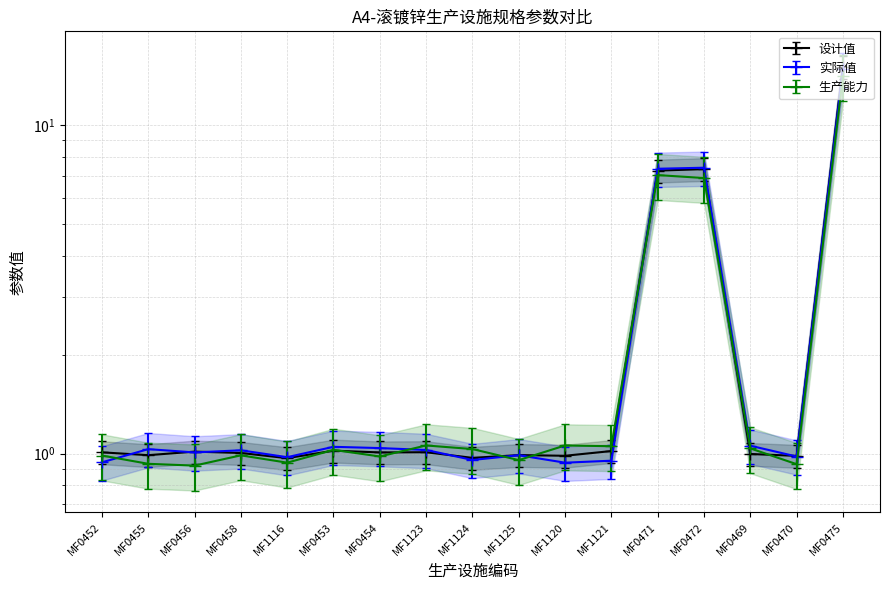

True or false: 生产能力 has a value of 0.9 at MF1124.

True